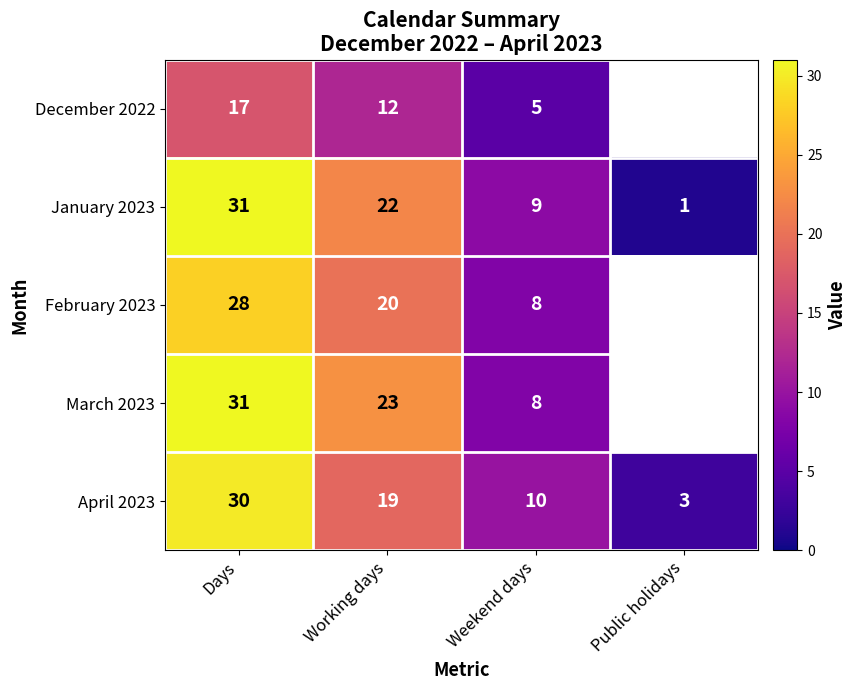

What is the total value across all series at Working days?

96